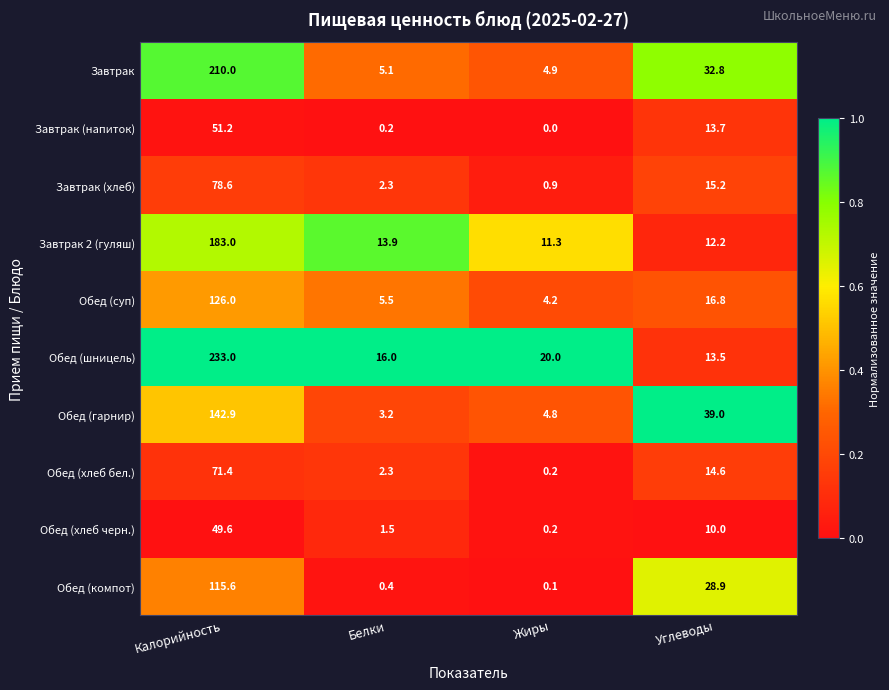

What is the approximate value of Обед (гарнир) at Жиры?

4.8